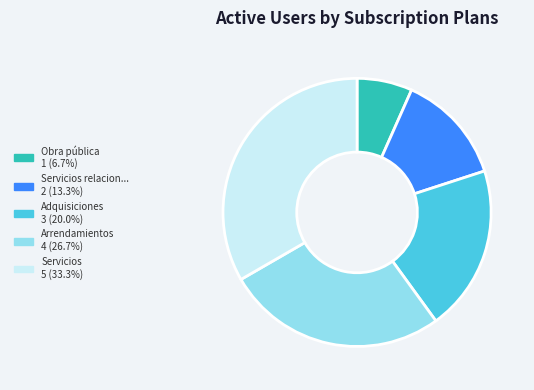

Is there a majority slice in this chart?

No